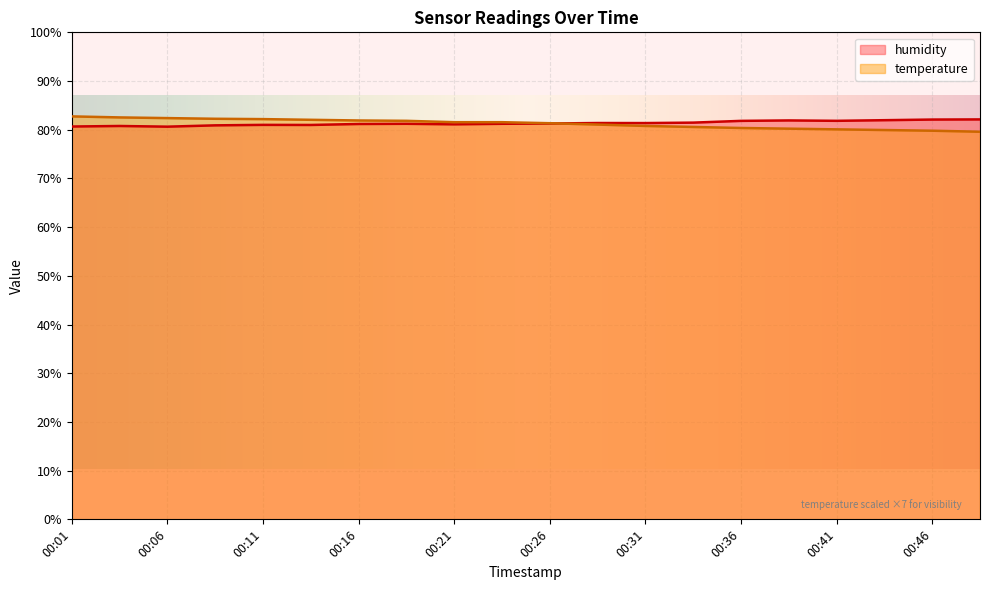

What is the difference between the highest and lowest values at 00:41?

1.8